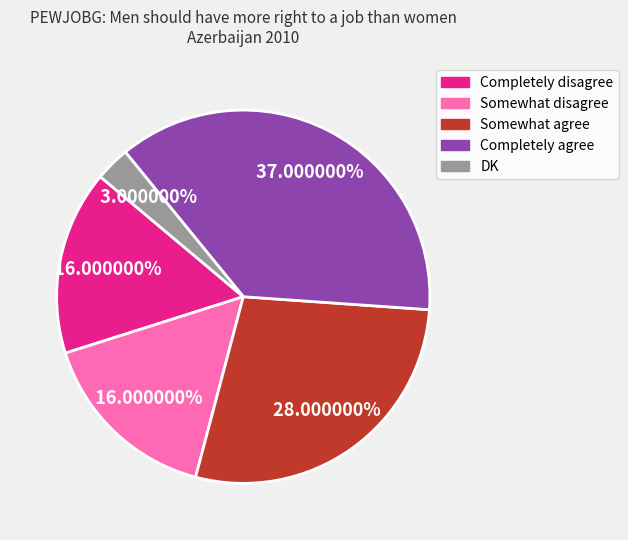

Which slice is the largest?

Completely agree